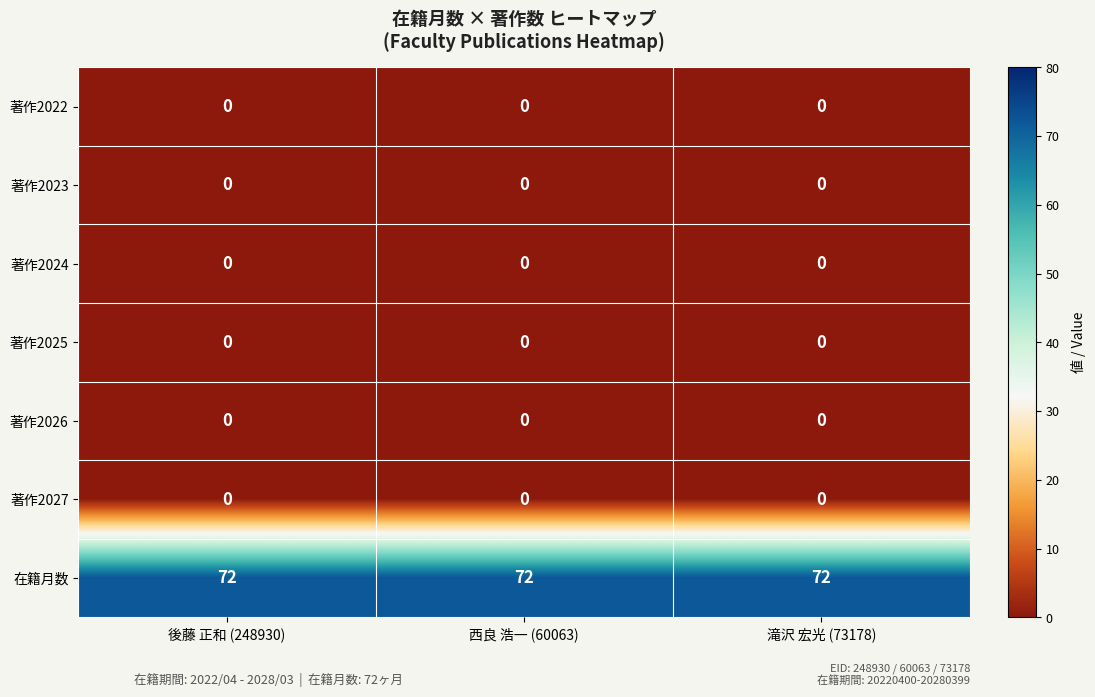

What is the spread (max minus min) of values at 西良 浩一 (60063)?

72